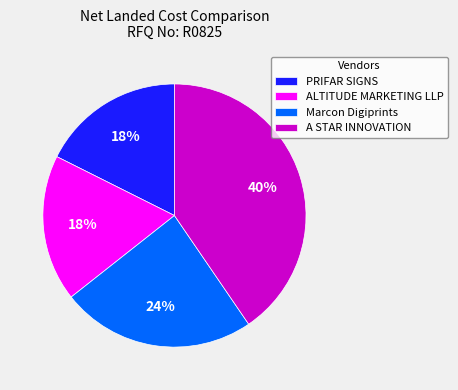

To the nearest percent, what is the average slice percentage?

25%